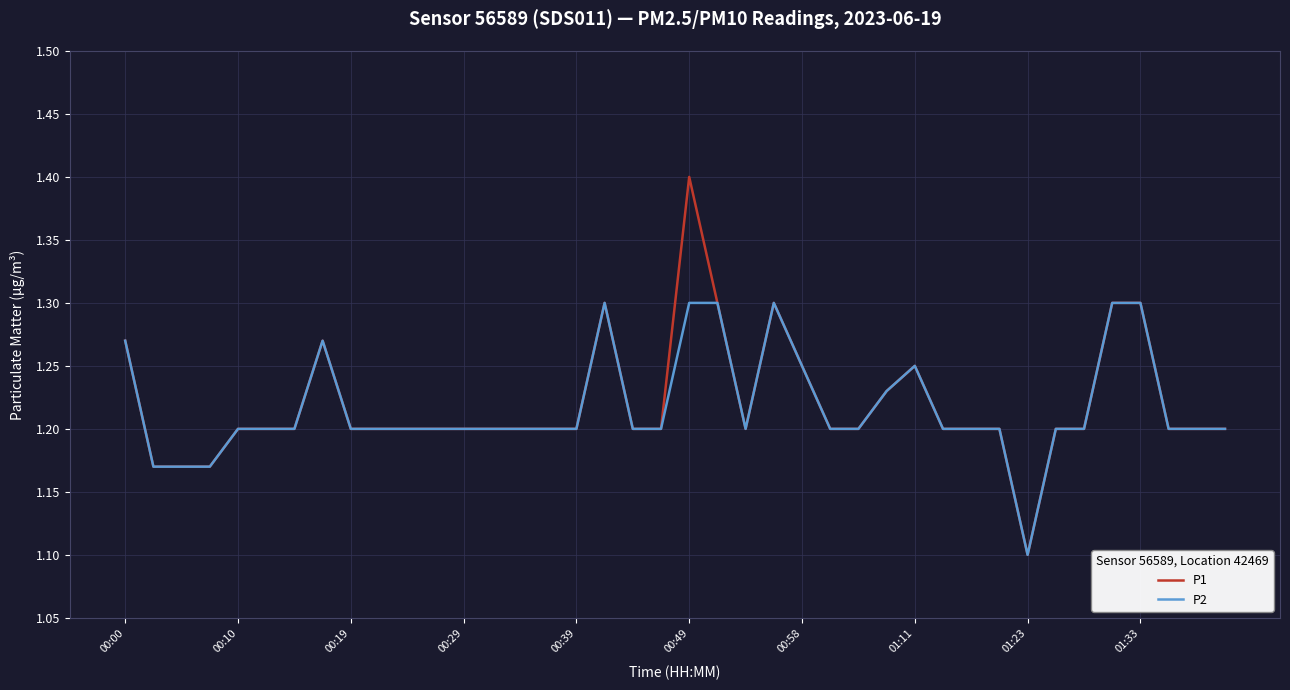

Which series has the widest spread of values?

P1